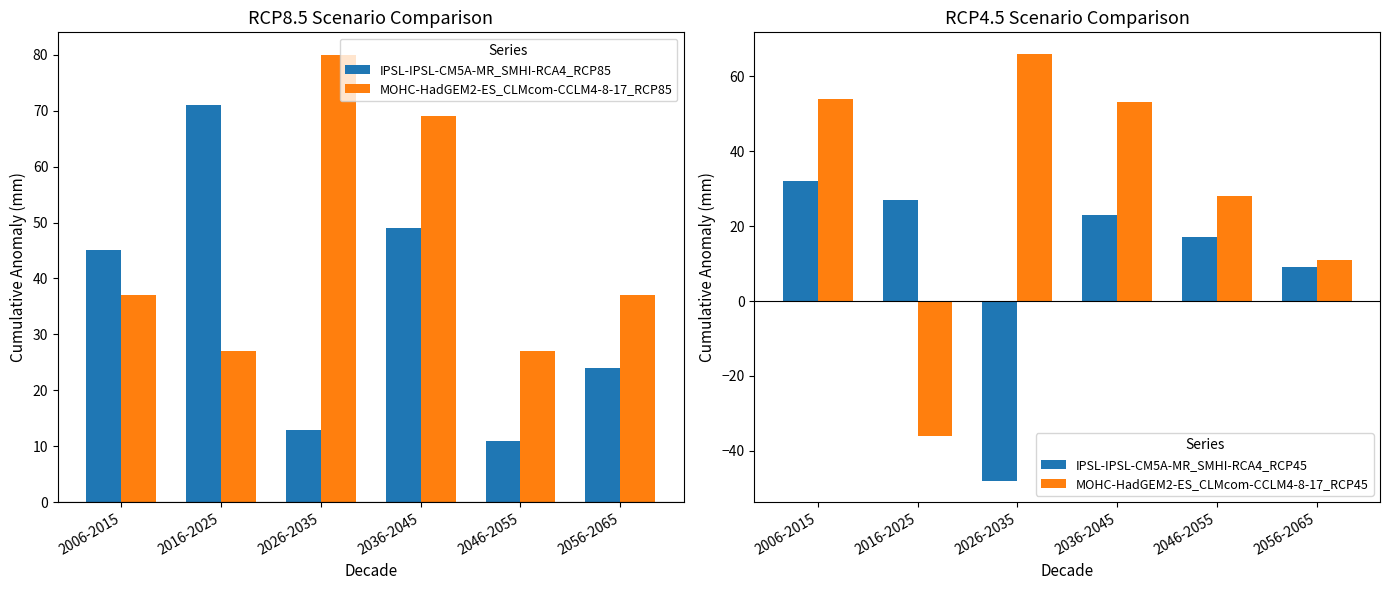

Are the bars horizontal?

No